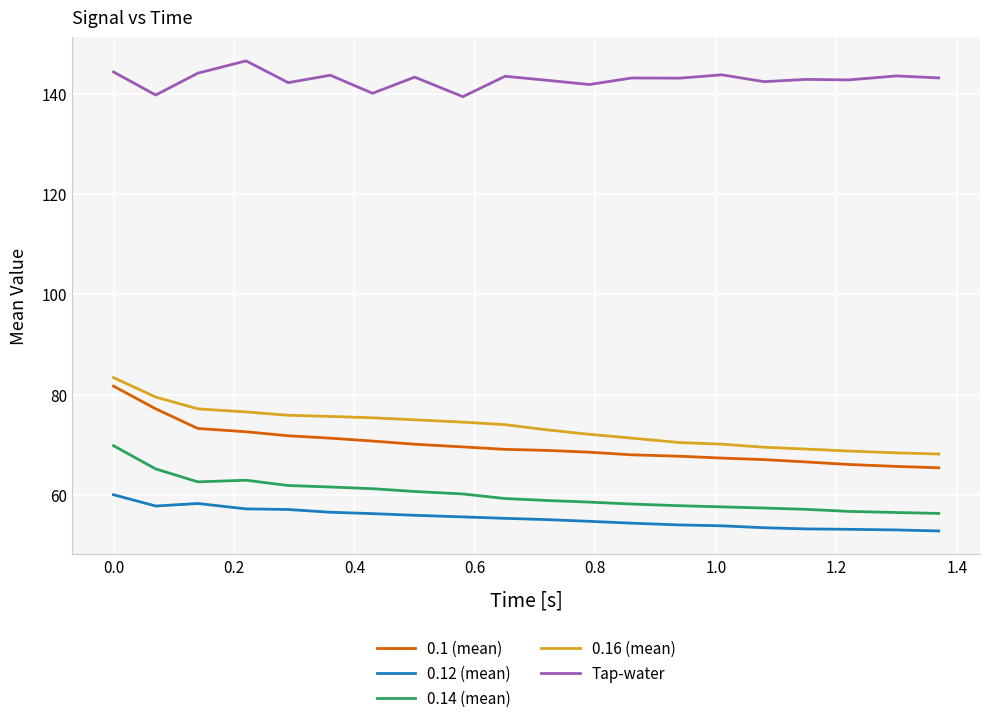

Which series has the widest spread of values?

0.1 (mean)